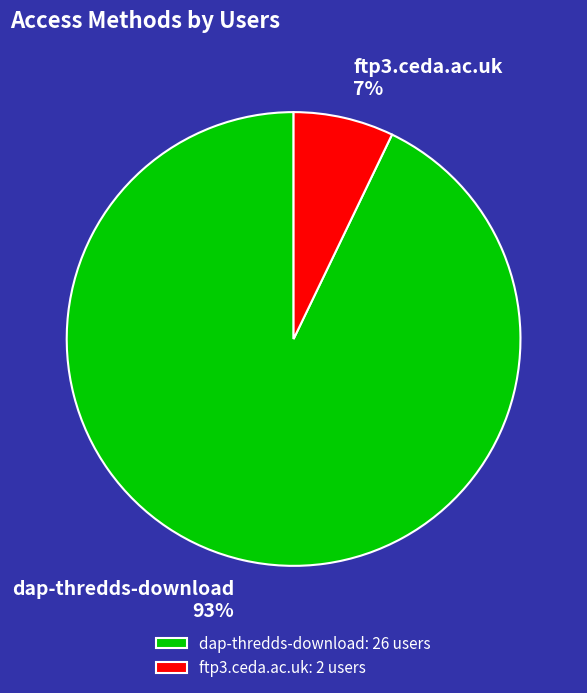

Rank the categories by value from lowest to highest.

ftp3.ceda.ac.uk, dap-thredds-download